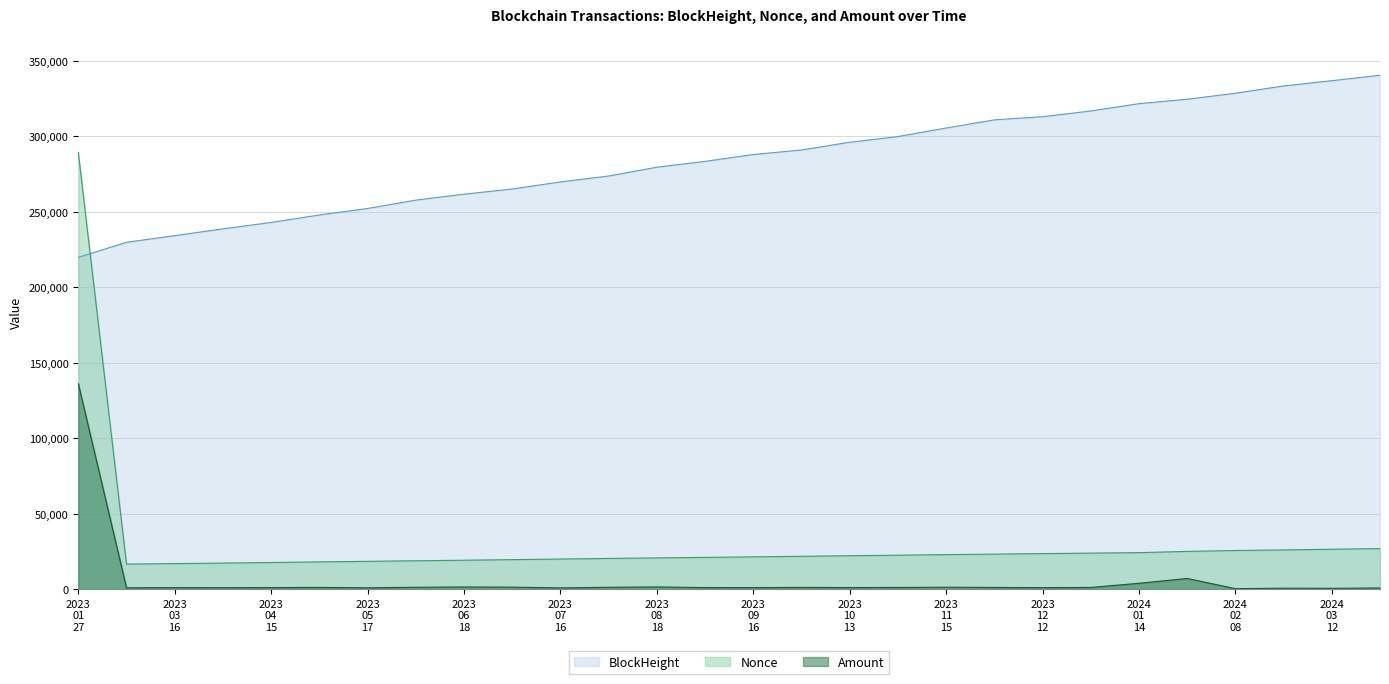

Reading left to right, what are all the values shown in this chart?

BlockHeight: 219832.0	229809.0	234207.0	238720.0	242938.0	247916.0	252210.0	257735.0	261682.0	265099.0	269791.0	273708.0	279547.0	283406.0	287952.0	290943.0	296074.0	299841.0	305514.0	310896.0	313000.0	316780.0	321639.0	324571.0	328534.0	333362.0	336833.0	340458.0
Nonce: 289389.3	16669.0	16974.6	17332.8	17712.1	18123.1	18491.8	18850.1	19218.9	19608.7	19998.6	20409.5	20757.2	21104.9	21452.6	21821.4	22190.2	22559.0	22938.3	23275.5	23602.1	23928.7	24244.8	25066.7	25646.2	26036.1	26499.7	26921.2
Amount: 136183.2	957.9	1069.9	1024.1	1117.4	1208.6	973.0	1302.2	1498.5	1385.0	889.4	1304.5	1523.5	1110.3	1084.7	1211.1	1136.3	1178.2	1351.3	1184.2	1064.8	1194.9	3944.5	7148.8	383.9	698.2	605.3	849.5